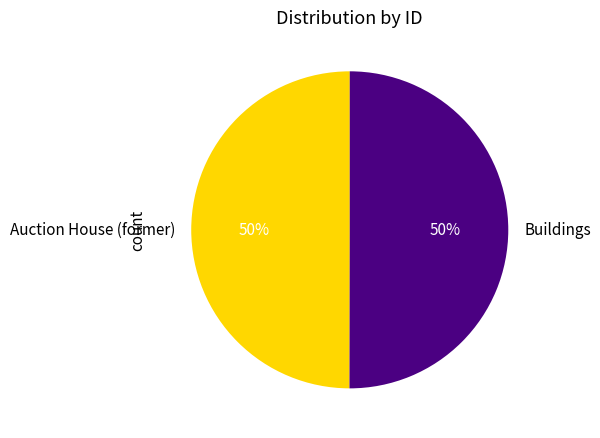

Is it true that Buildings is 56% of the pie?

False